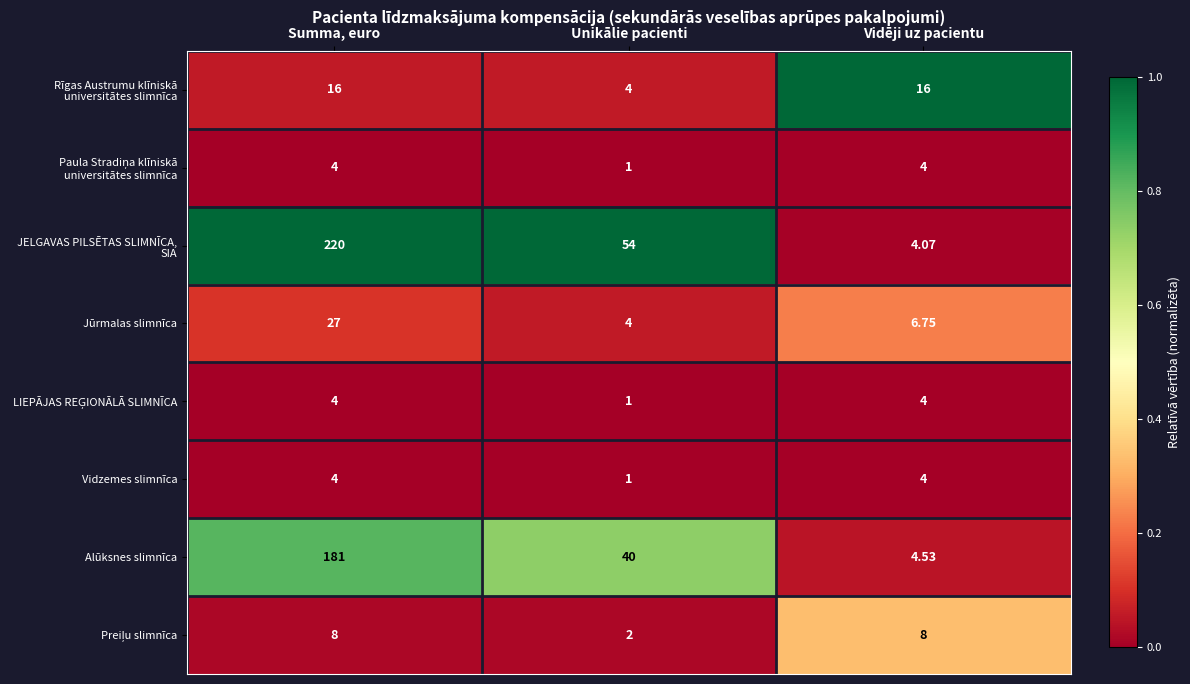

Which label corresponds to the largest value in the chart?

Summa, euro